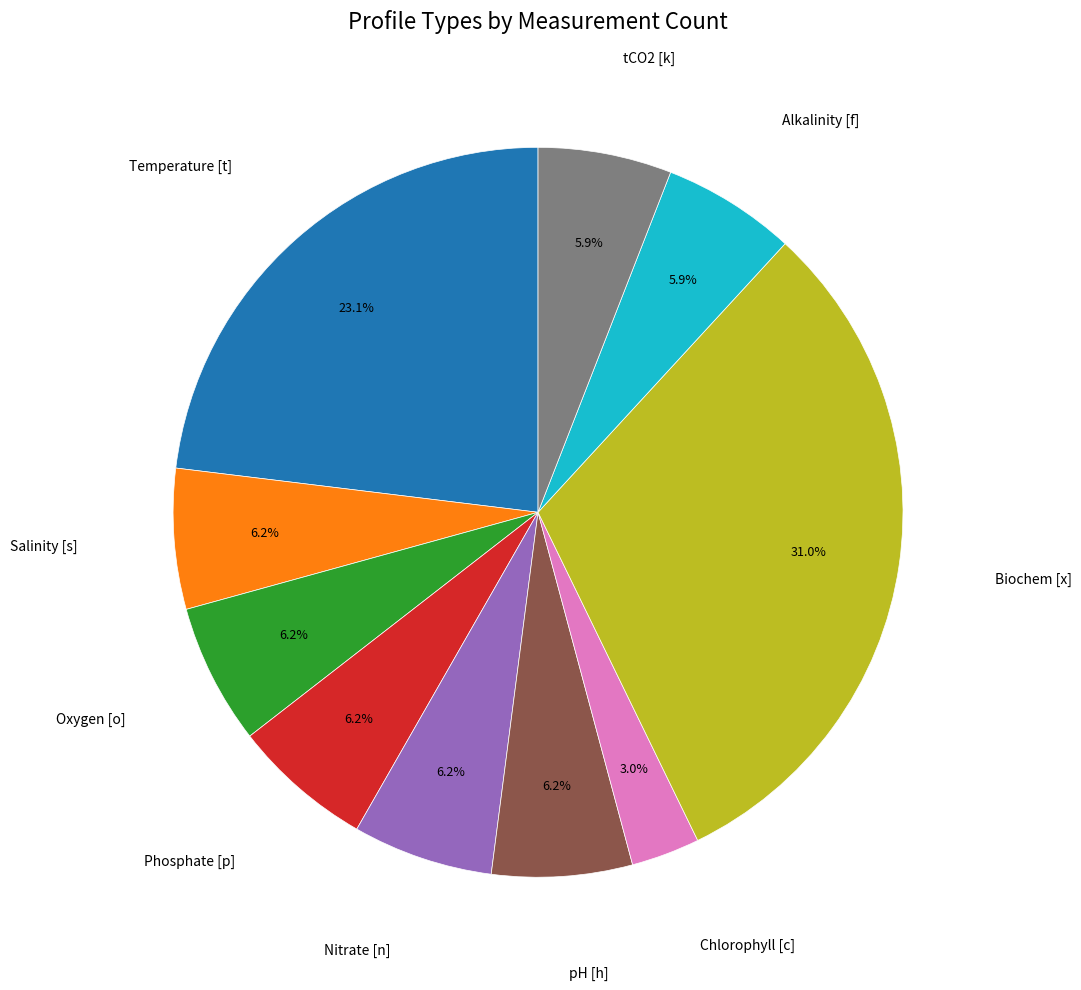

Is there a majority slice in this chart?

No